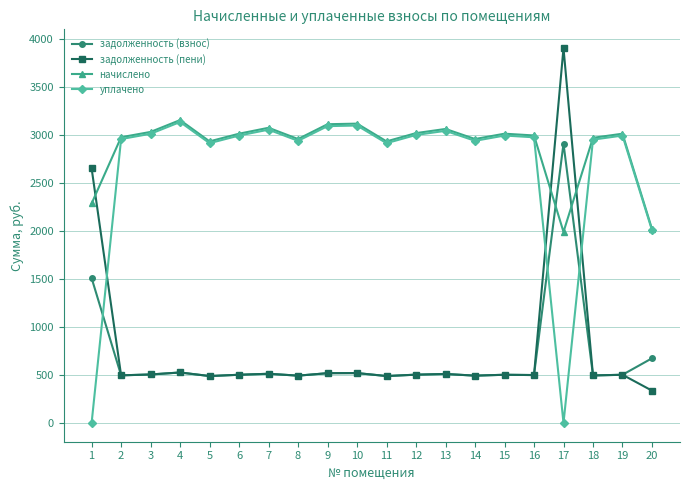

What is the value of the уплачено point at the 6th from the left?

2991.2